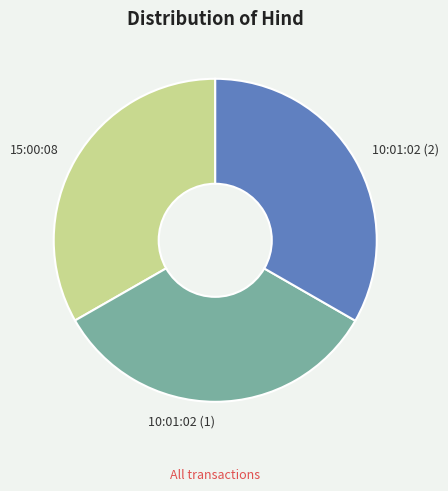

Does 15:00:08 represent more than half of the total?

No